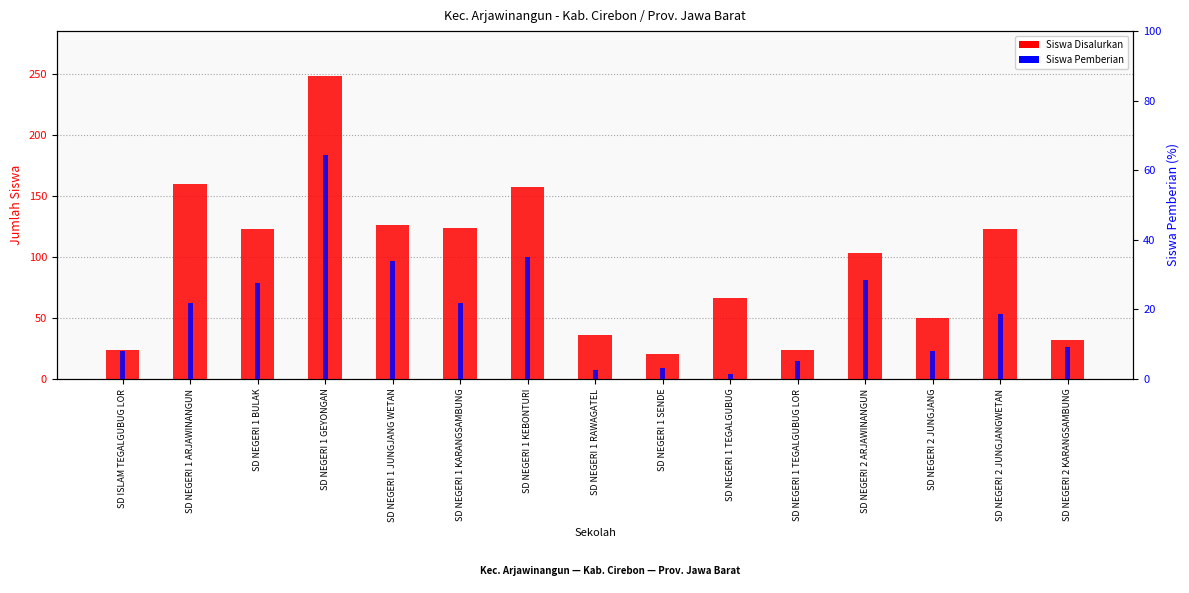

Which series changed the most between SD ISLAM TEGALGUBUG LOR and SD NEGERI 2 KARANGSAMBUNG?

Siswa Disalurkan